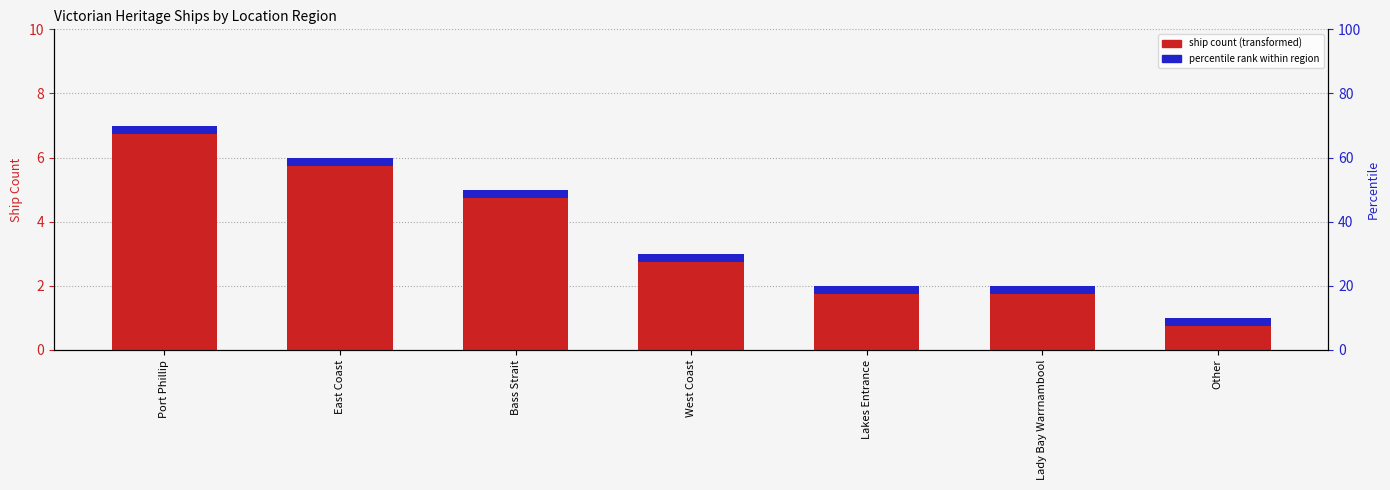

The value at Lakes Entrance is 2. True or false?

True